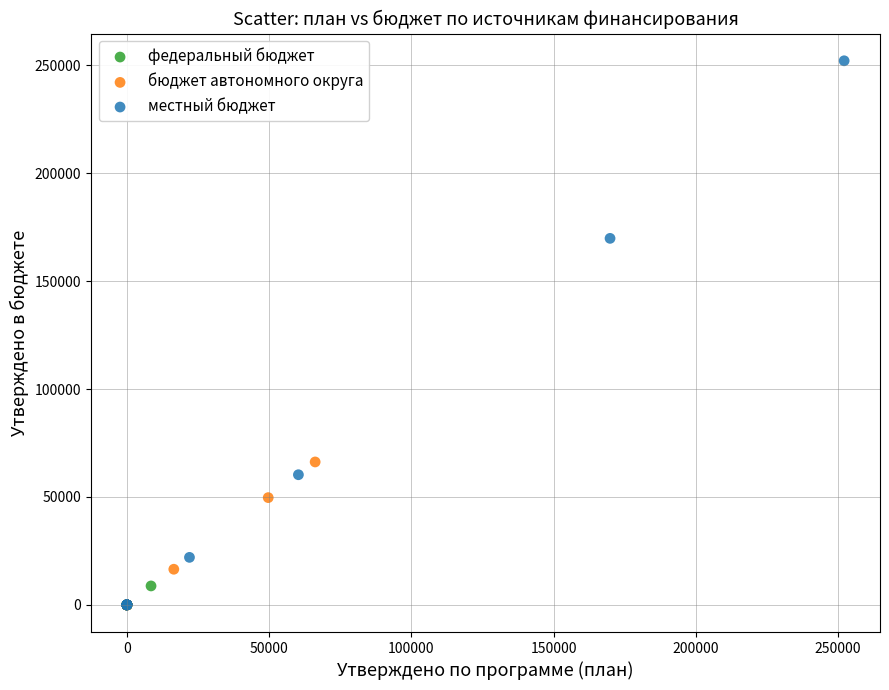

What are all the series names shown in the legend?

федеральный бюджет, бюджет автономного округа, местный бюджет